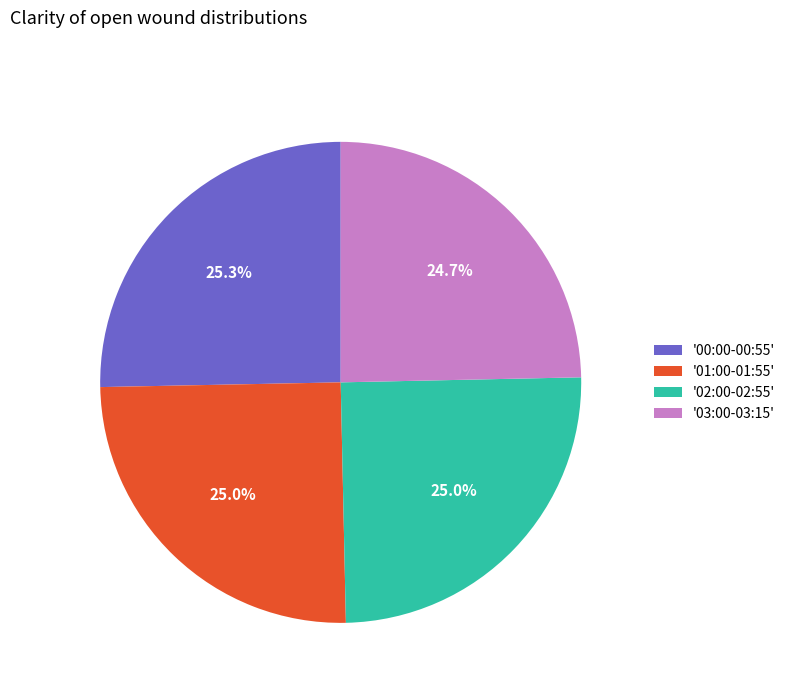

Approximately how many times larger is the value at '03:00-03:15' compared to '01:00-01:55'?

1.0